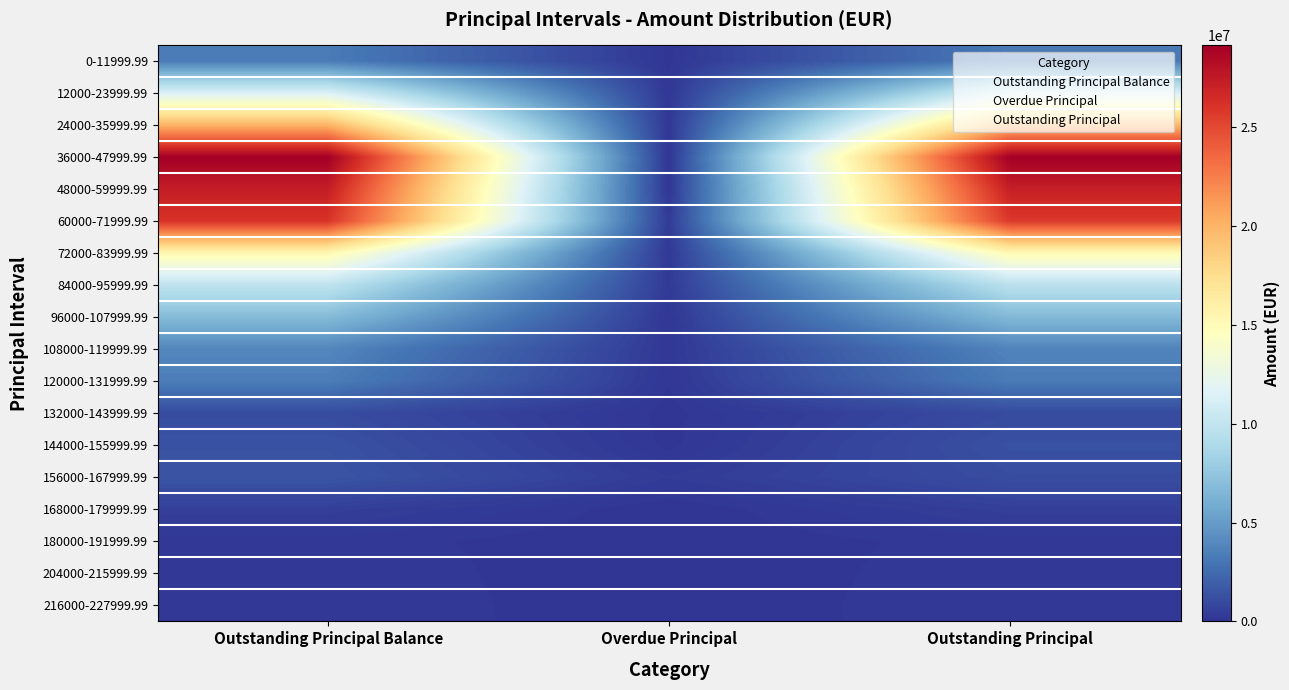

Rank the series by their maximum value, from lowest to highest.

180000-191999.99, 204000-215999.99, 216000-227999.99, 168000-179999.99, 132000-143999.99, 144000-155999.99, 156000-167999.99, 0-11999.99, 120000-131999.99, 108000-119999.99, 96000-107999.99, 84000-95999.99, 12000-23999.99, 72000-83999.99, 24000-35999.99, 60000-71999.99, 48000-59999.99, 36000-47999.99